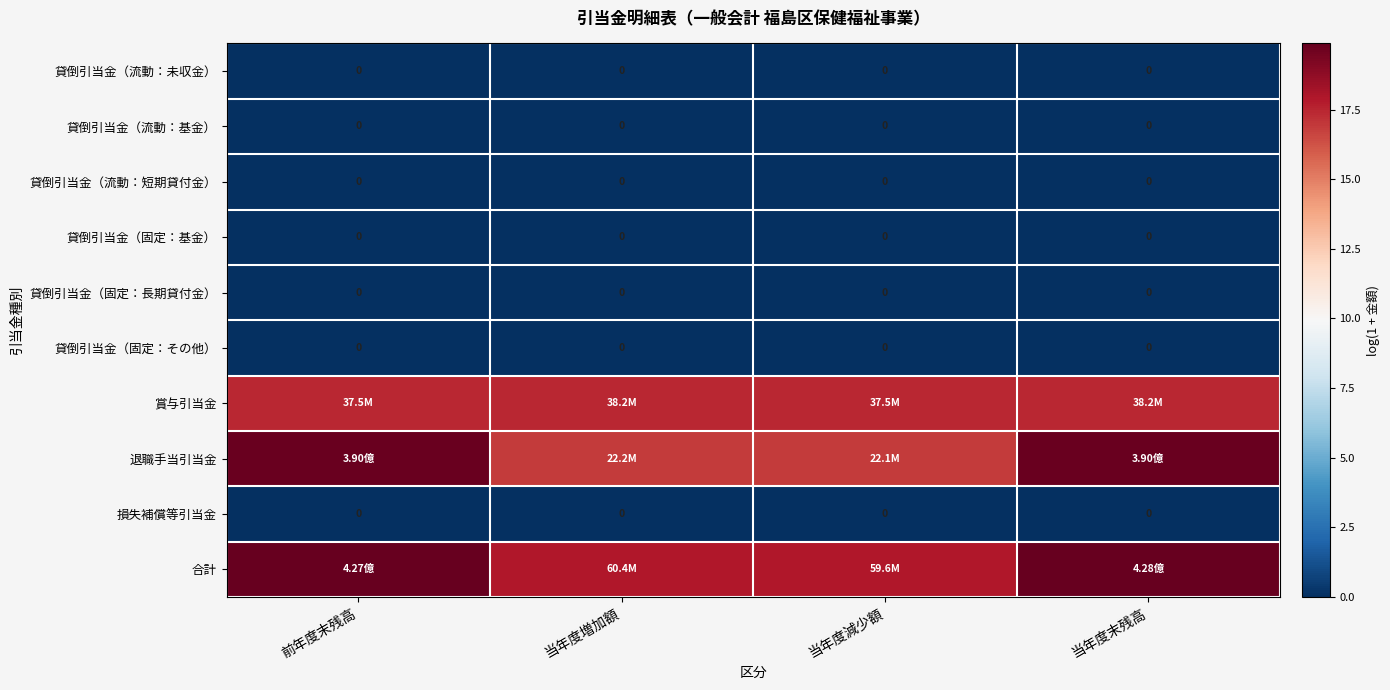

Is it true that 貸倒引当金（固定：長期貸付金） equals 0.0 at 当年度末残高?

True